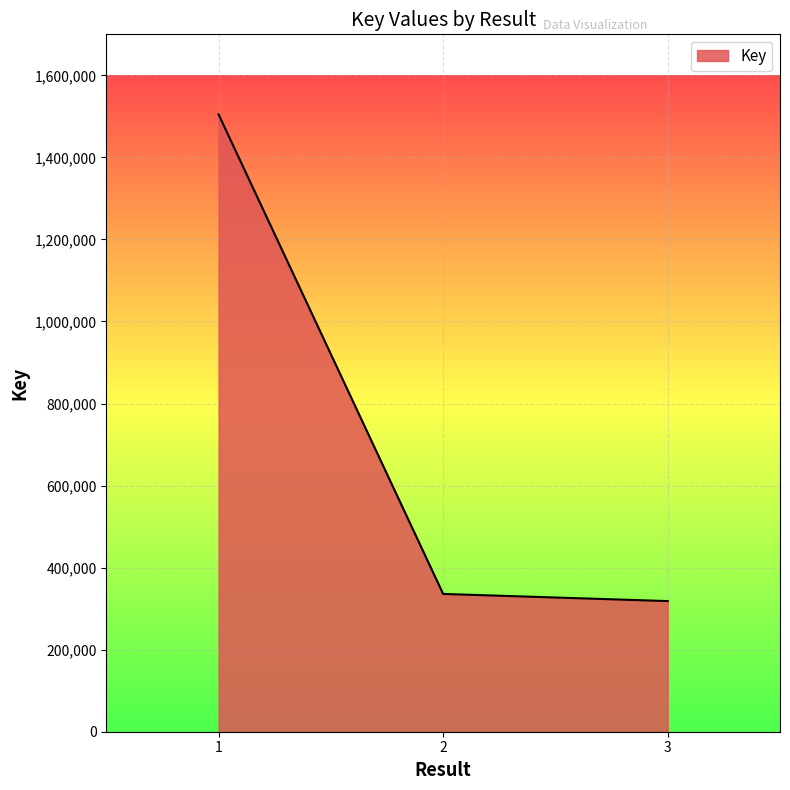

Reading right to left, what are all the values shown in this chart?

3=318478	2=335871	1=1504787